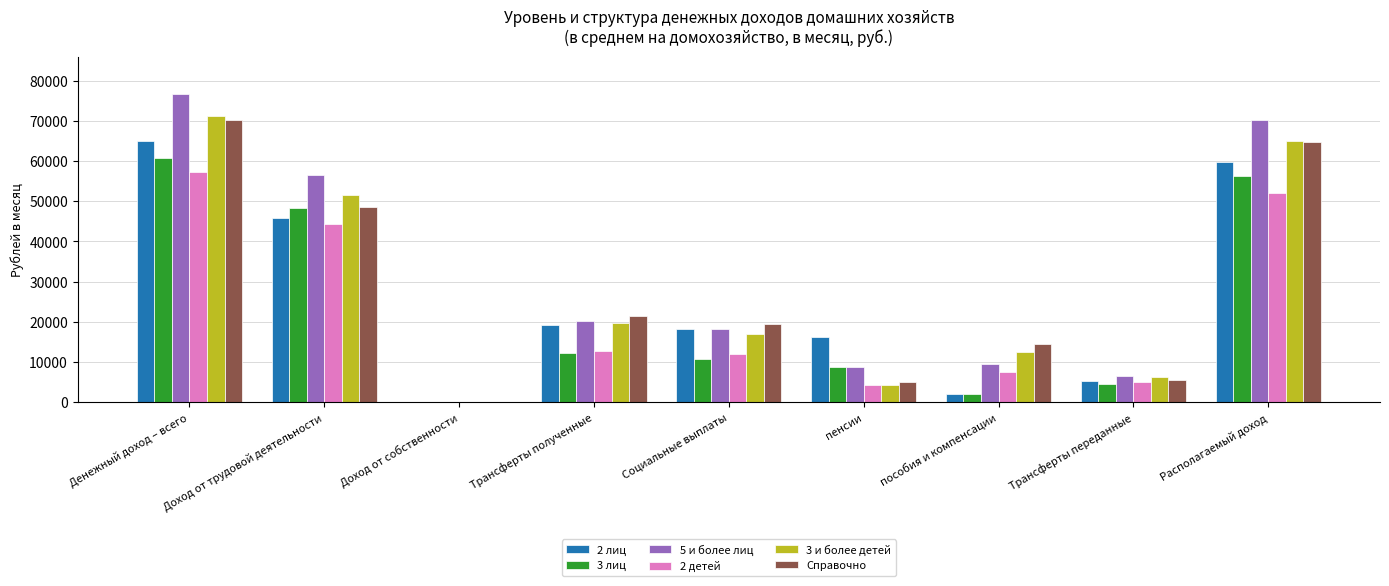

What are all the series names shown in the legend?

2 лиц, 3 лиц, 5 и более лиц, 2 детей, 3 и более детей, Справочно